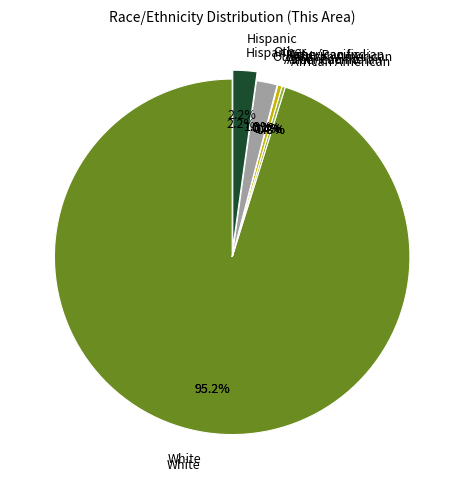

The Asian/Pacific slice represents 1% of the pie. True or false?

False